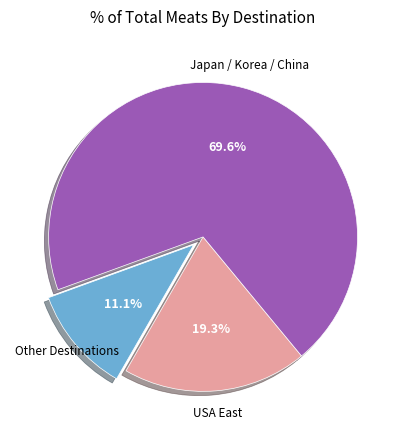

Is there any slice that represents more than half of the pie?

Yes